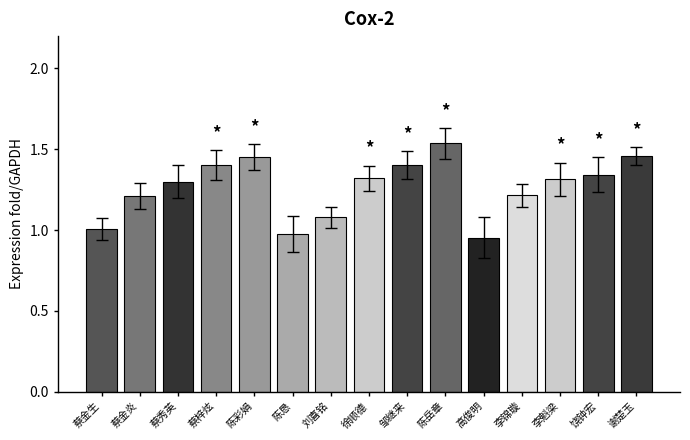

The value at 高俊明 is 1.0. True or false?

True